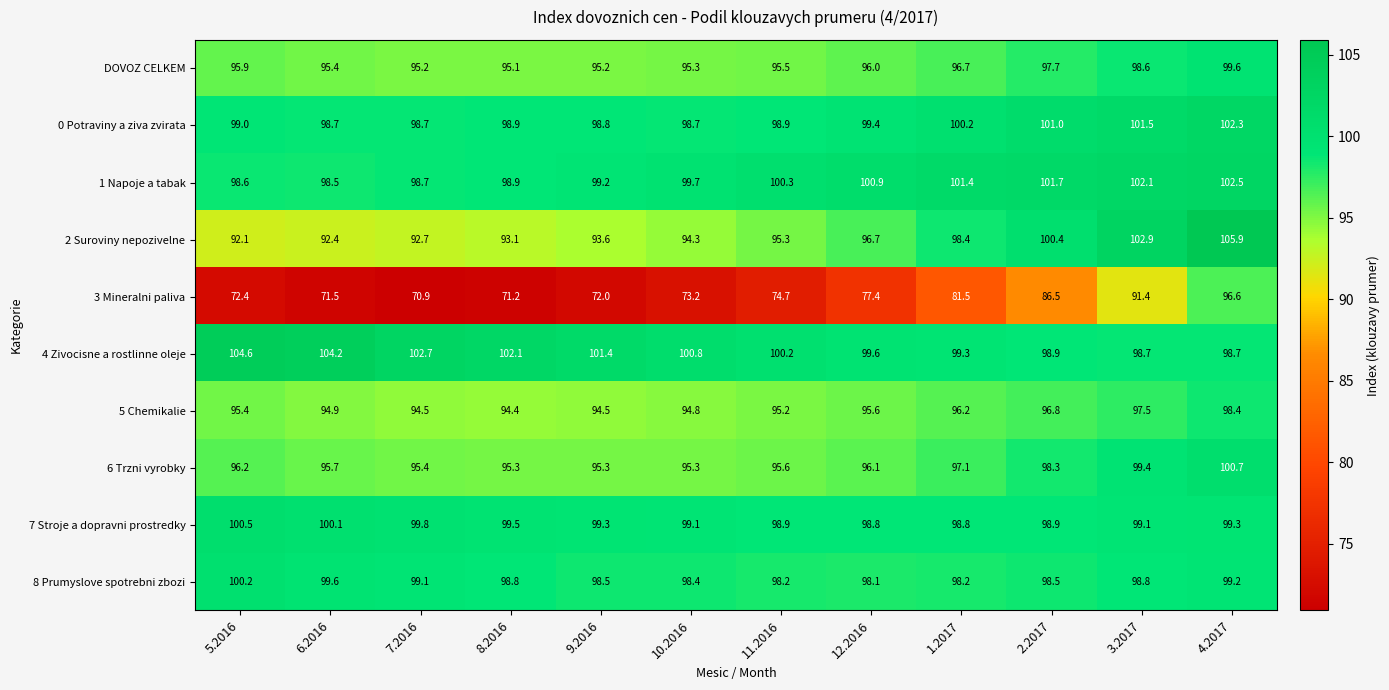

At how many categories does at least one series exceed 100?

12